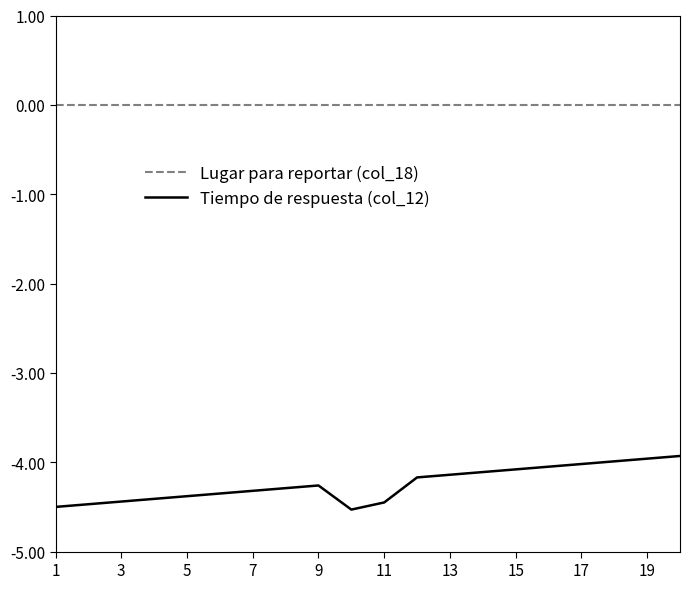

True or false: Lugar para reportar (col_18) and Tiempo de respuesta (col_12) cross at least once.

False